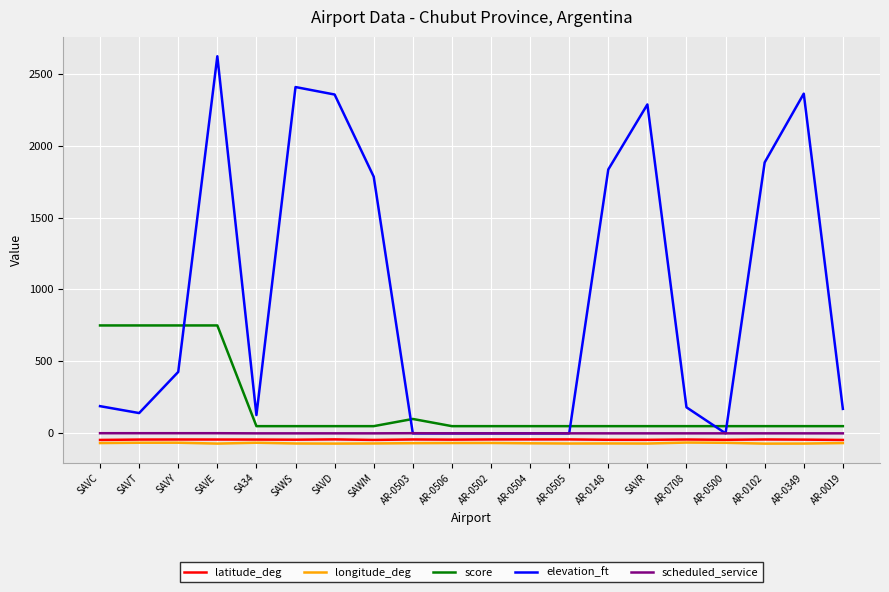

At which category does the chart reach its peak across all series?

SAVE